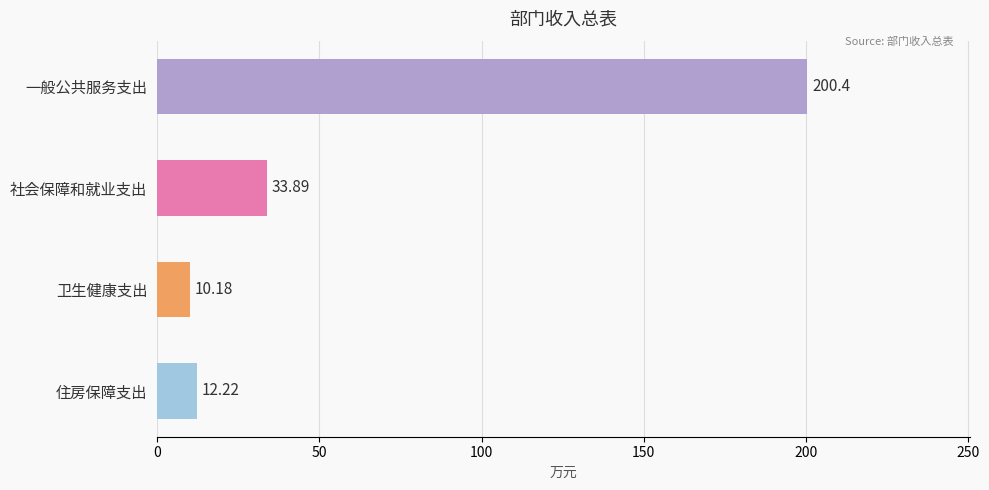

Which category has the highest value across all series?

一般公共服务支出